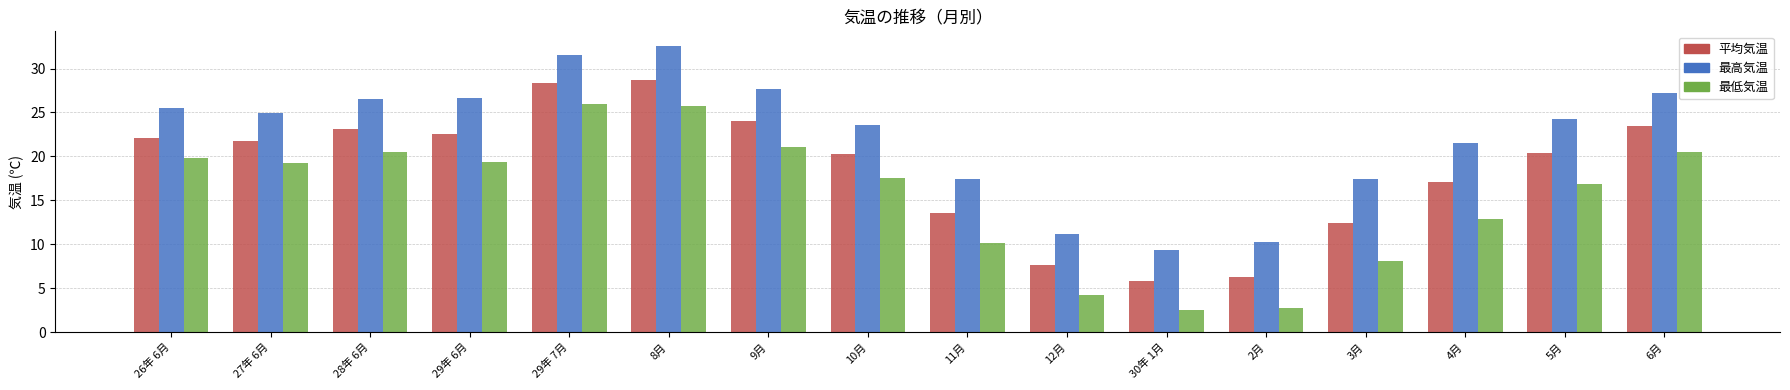

What is the smallest value displayed?

2.5